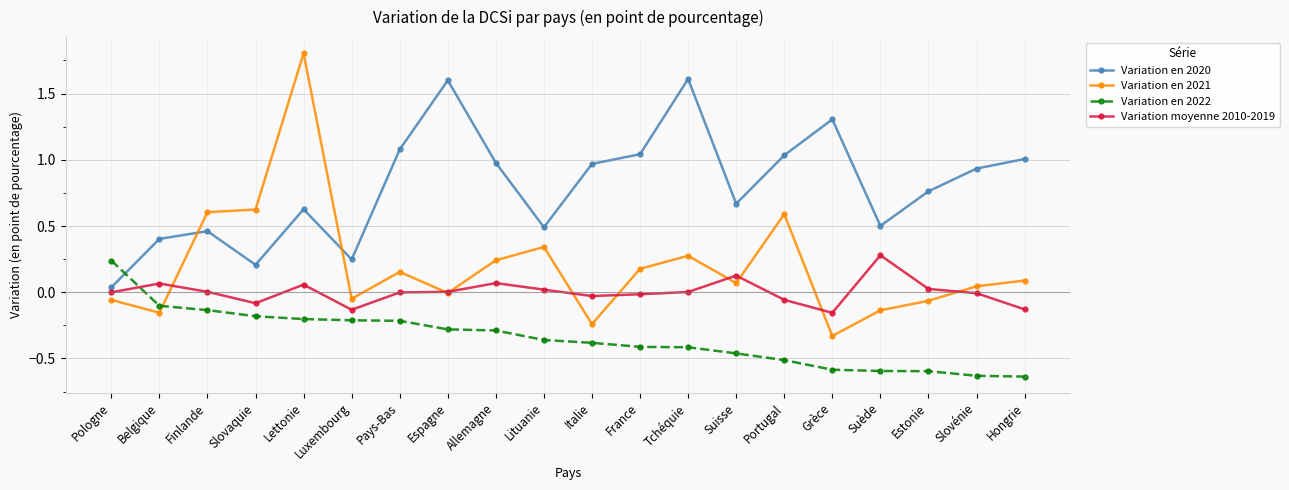

Which series has the widest spread of values?

Variation en 2021